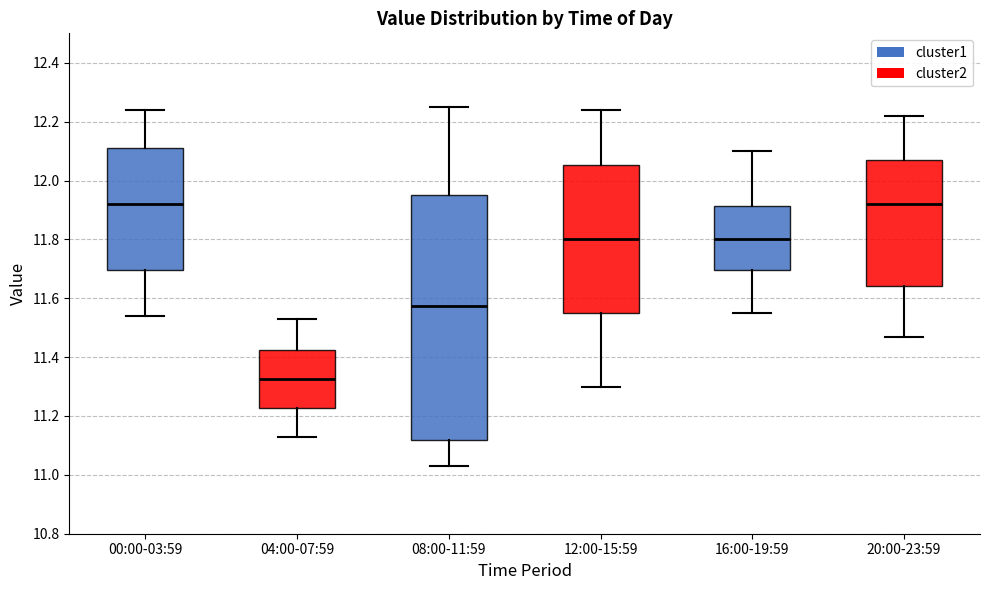

Which box's median line is the lowest?

04:00-07:59